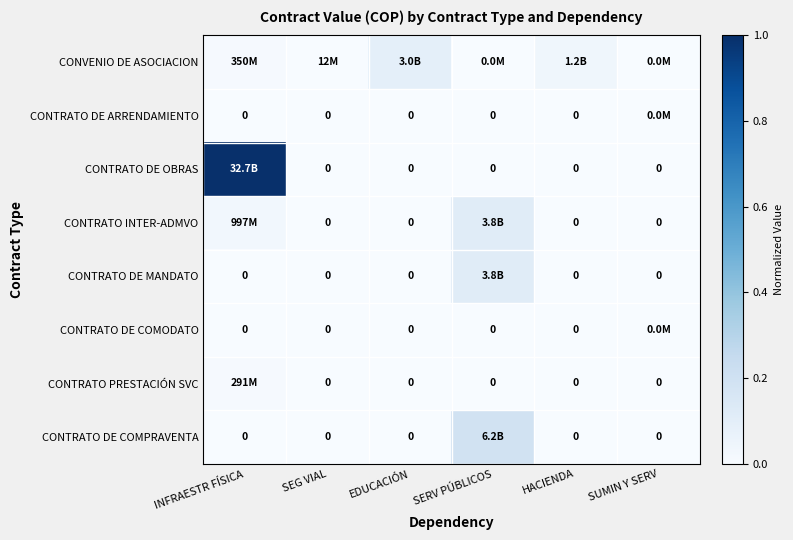

At how many categories does at least one series exceed 0?

6